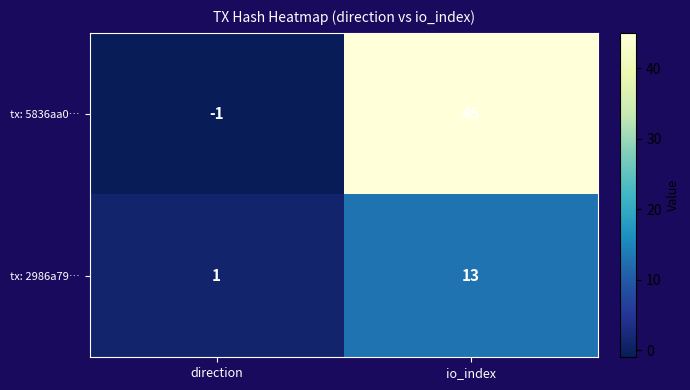

True or false: tx: 5836aa0… has a value of 10 at io_index.

False